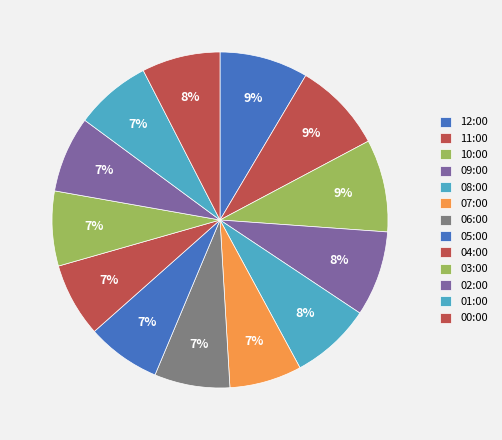

Count the number of slices in the pie.

13